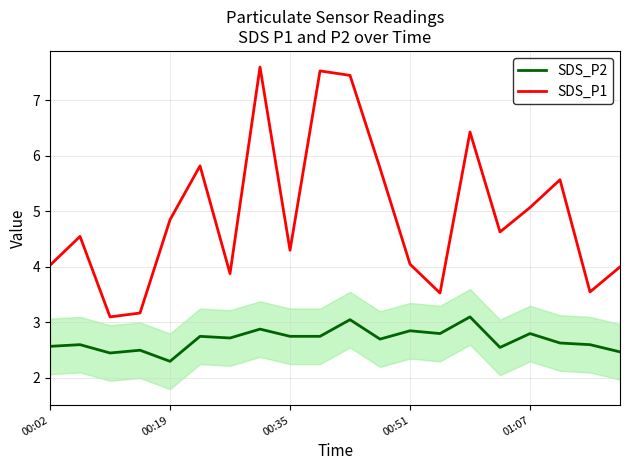

Which series has the widest spread of values?

SDS_P1